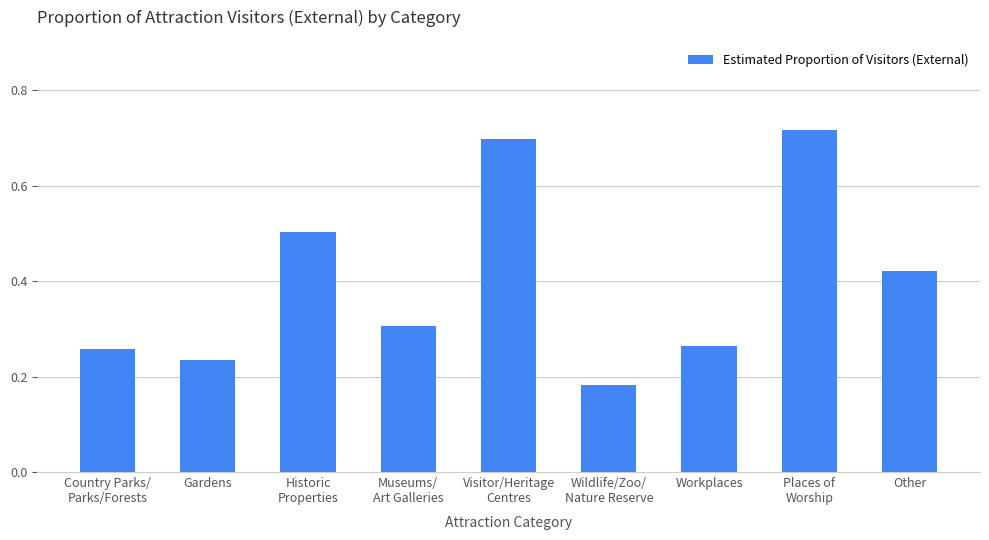

What is the difference between the second highest and second lowest values?

0.5